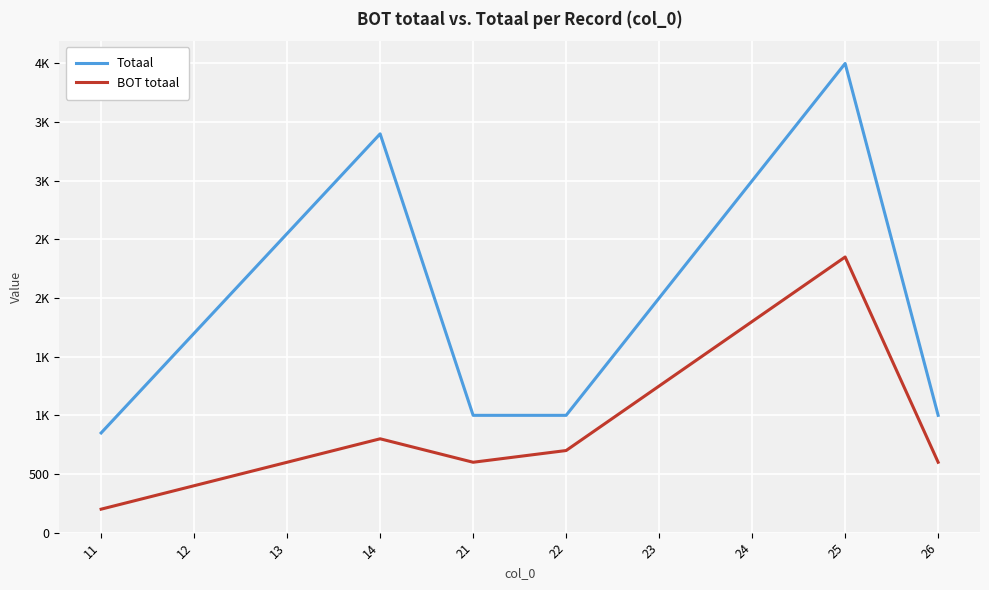

True or false: Totaal and BOT totaal cross at least once.

False